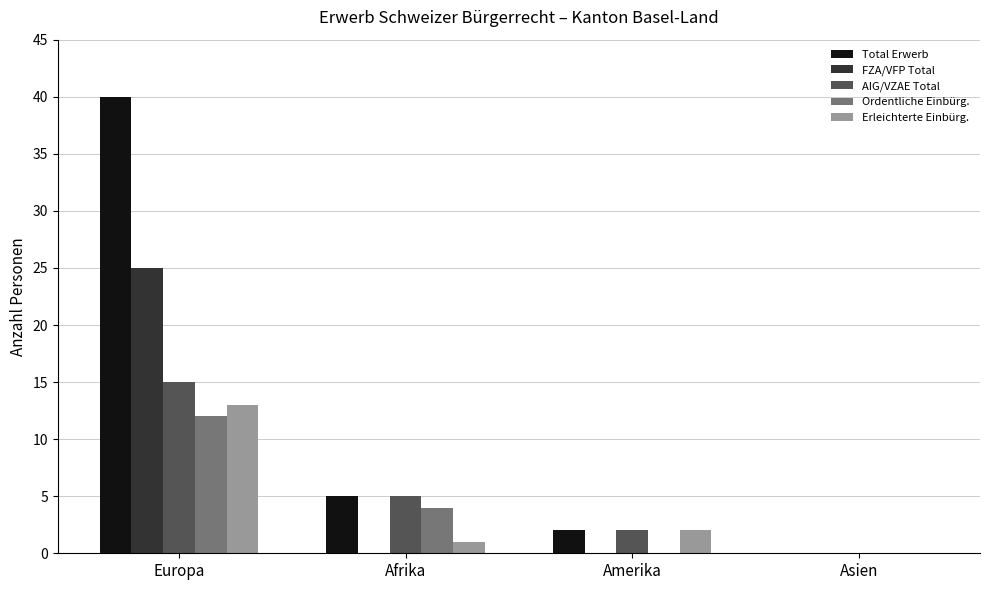

What is the average value of the AIG/VZAE Total series?

6